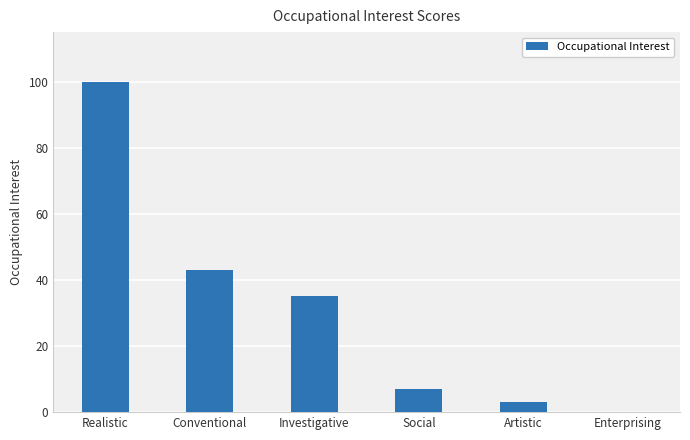

What is the maximum value shown in the chart?

100